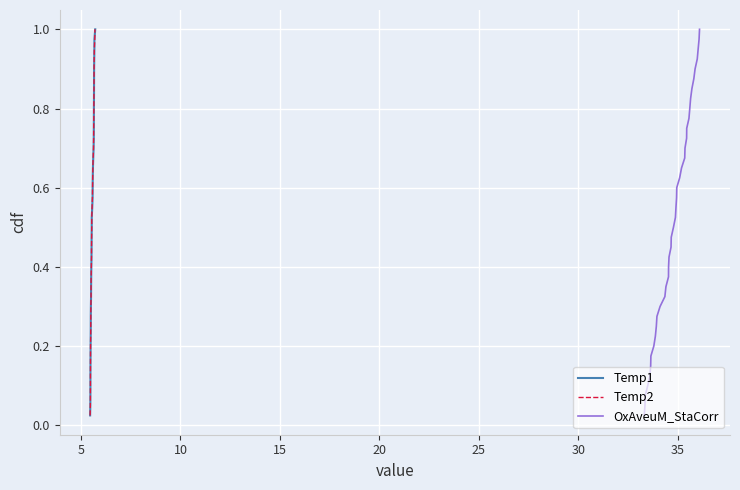

Count the number of categories in the chart.

40